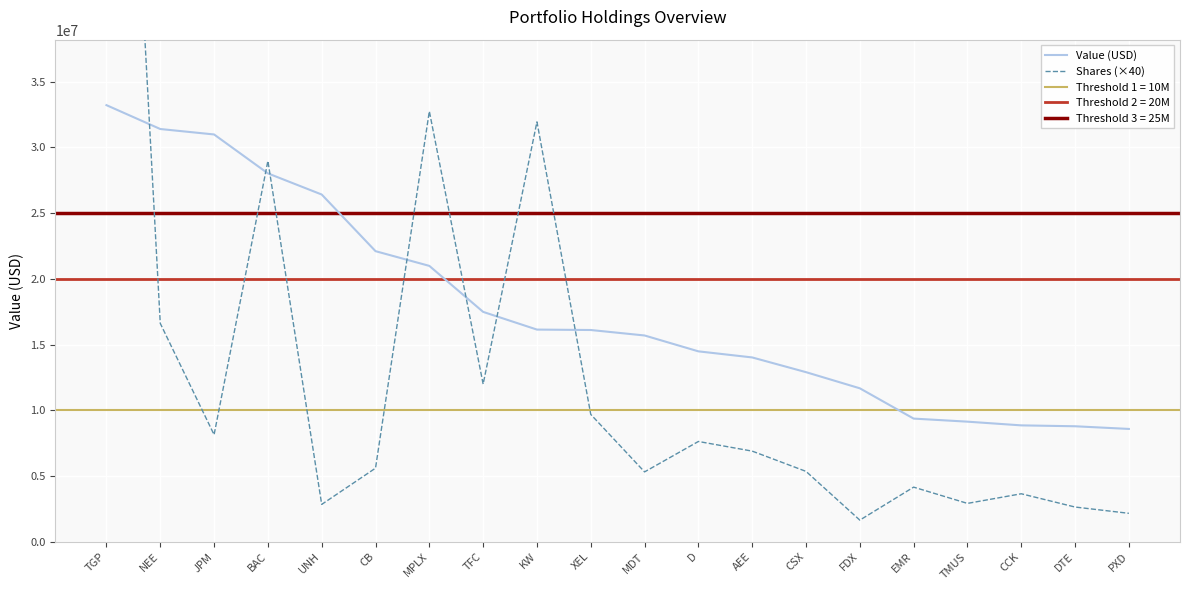

At which label does Value (USD) reach its peak?

TGP